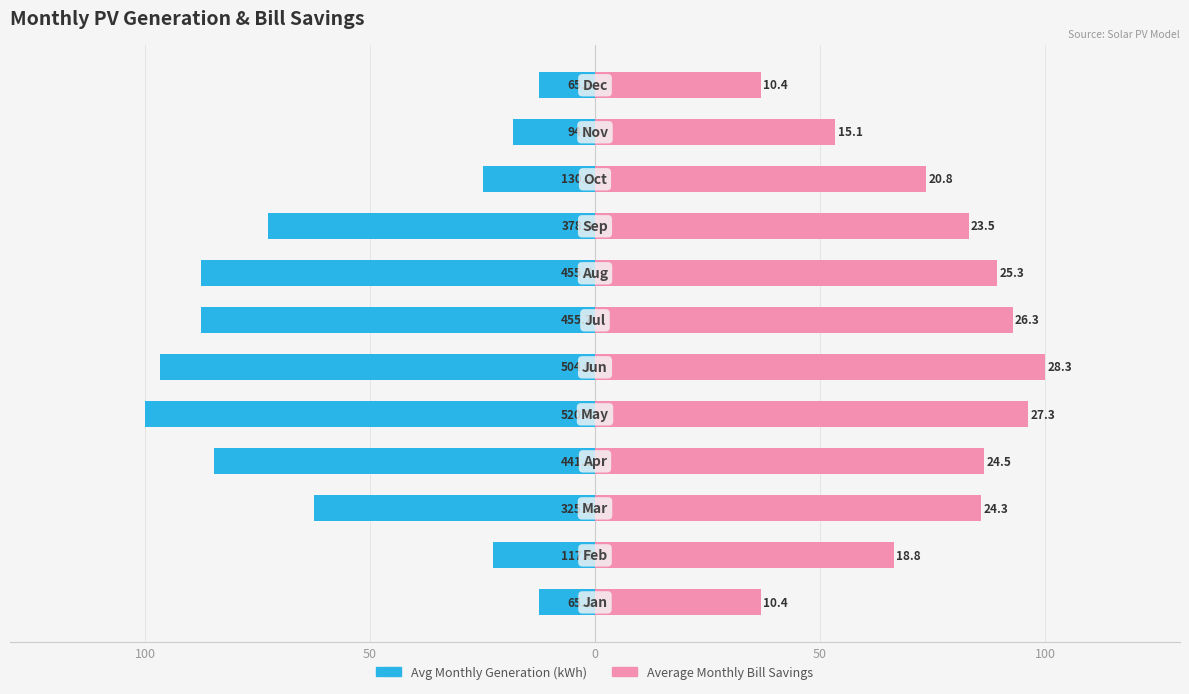

True or false: Average Monthly Bill Savings has a value of 13.1 at 100.

False